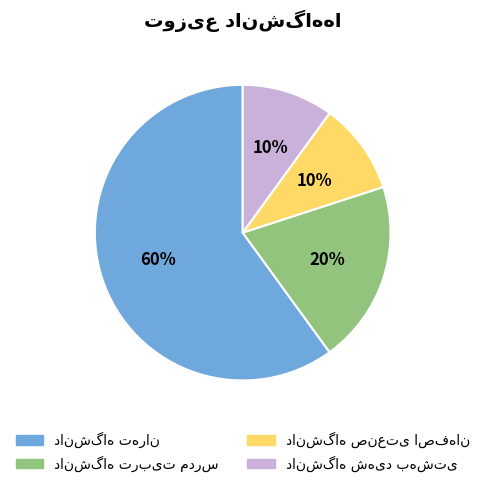

Does any single category account for the majority?

Yes